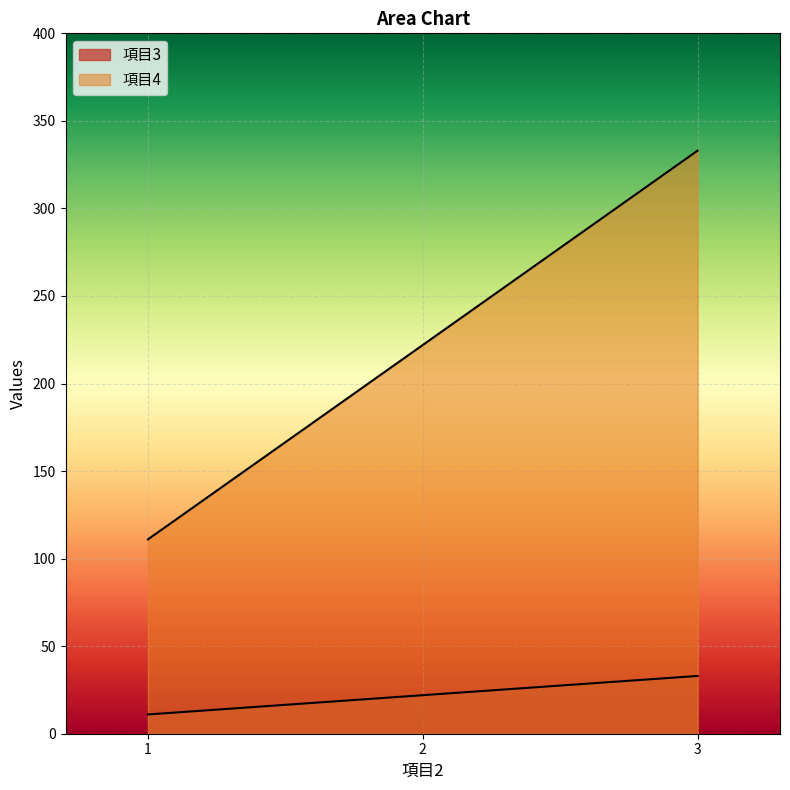

Reading left to right, transcribe all the data shown in this chart.

項目3: 11	22	33
項目4: 111	222	333